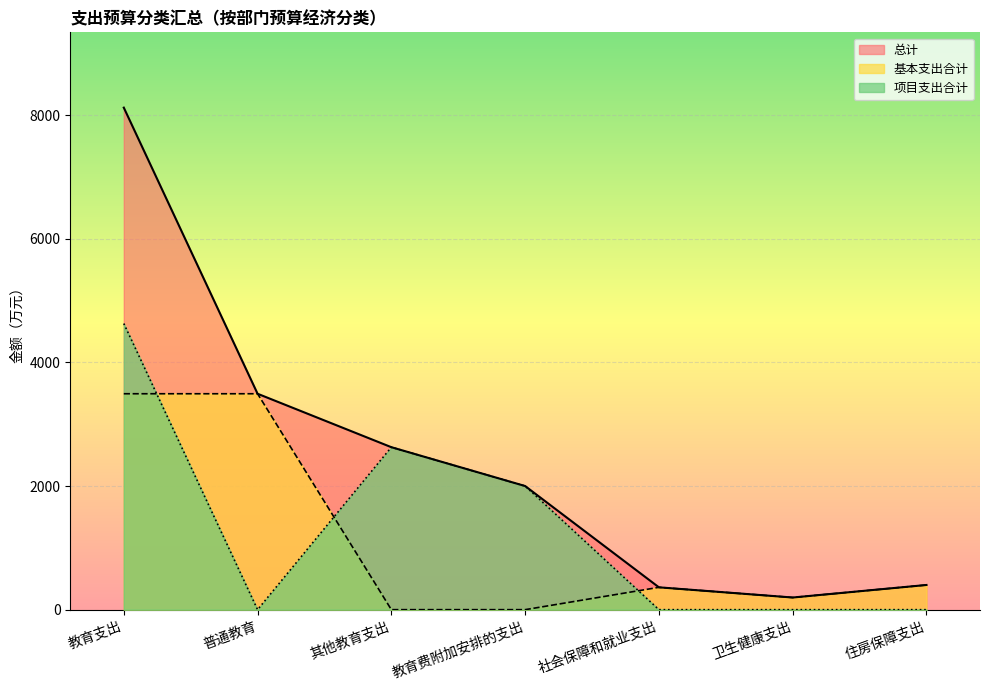

Which category has the highest value in the 基本支出合计 series?

教育支出